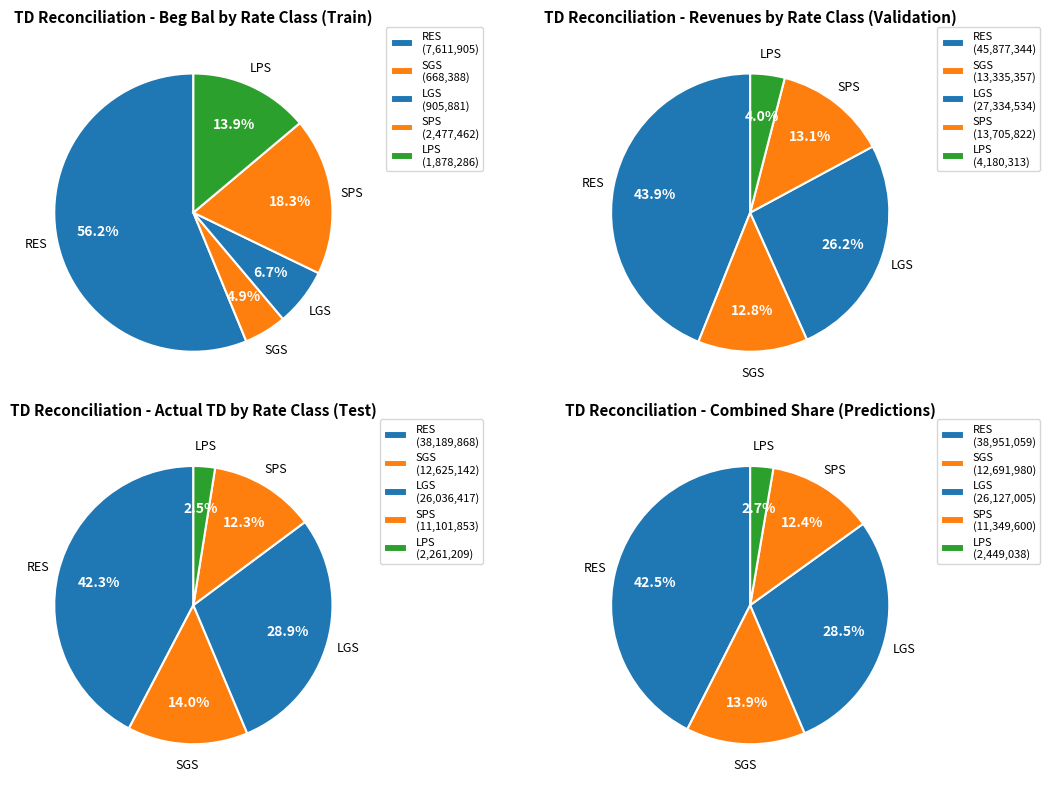

True or false: SPS accounts for 18% of the total.

True